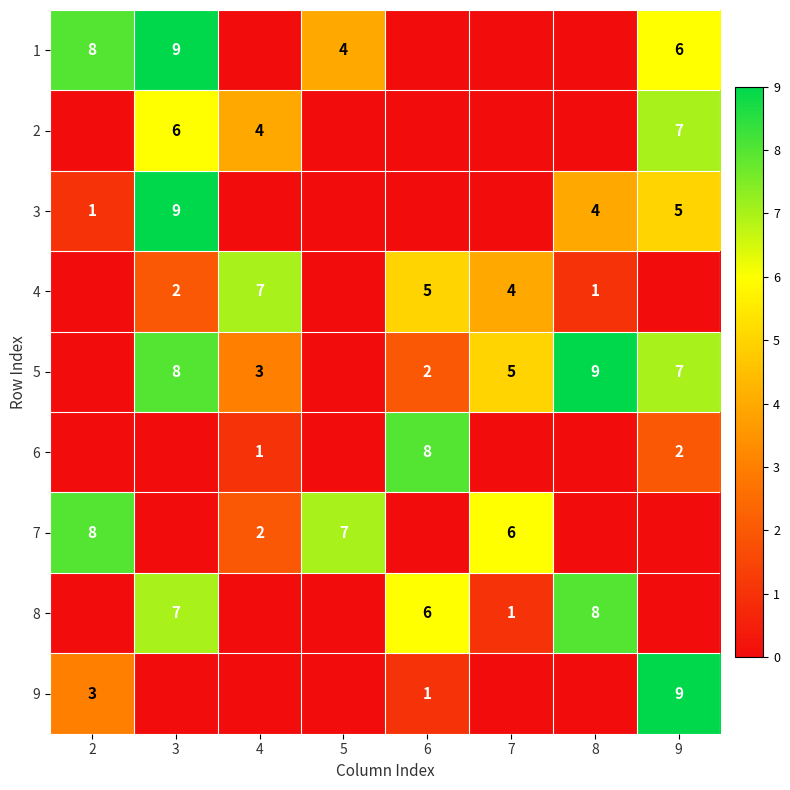

Is it true that 1 equals 8 at 2?

True